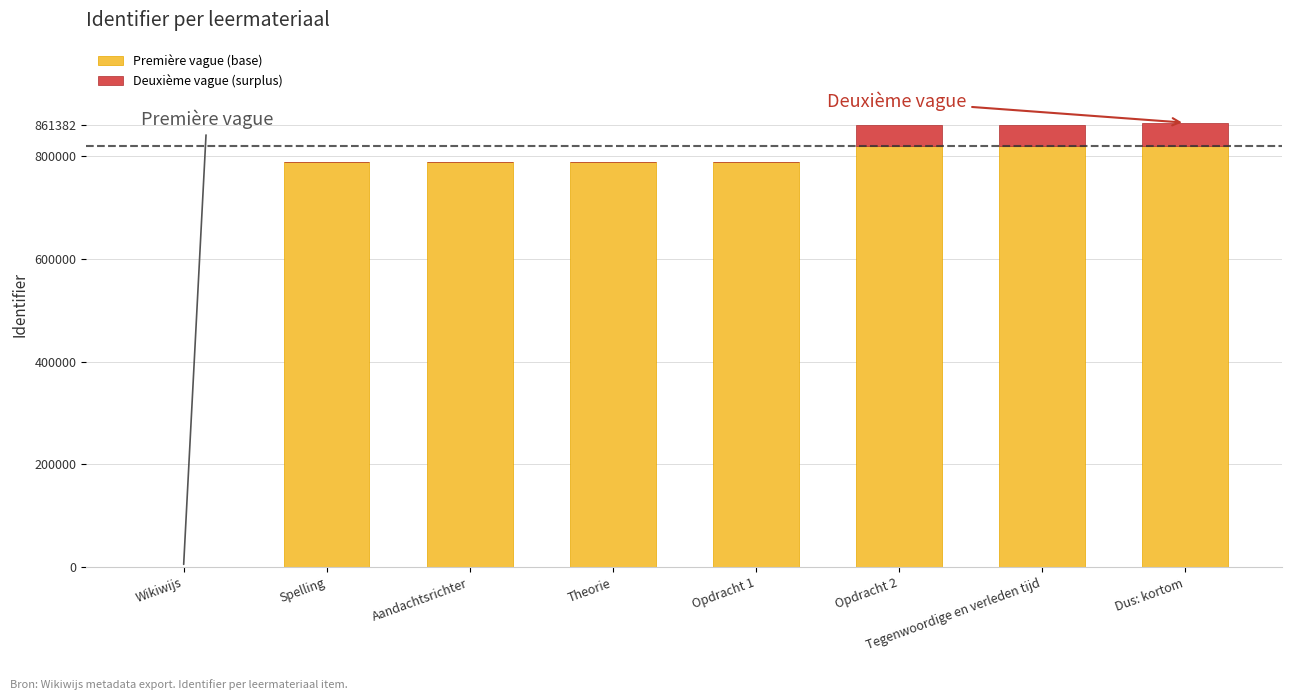

What is the total value across all series at Dus: kortom?

865358